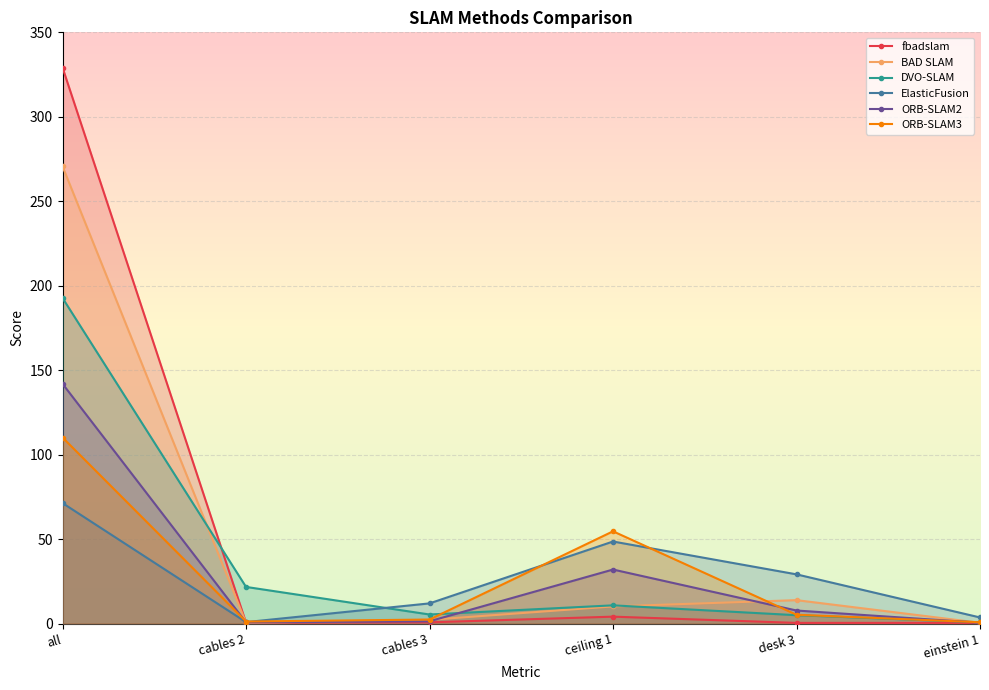

After their last crossing, which series has the higher values: fbadslam or ORB-SLAM3?

ORB-SLAM3